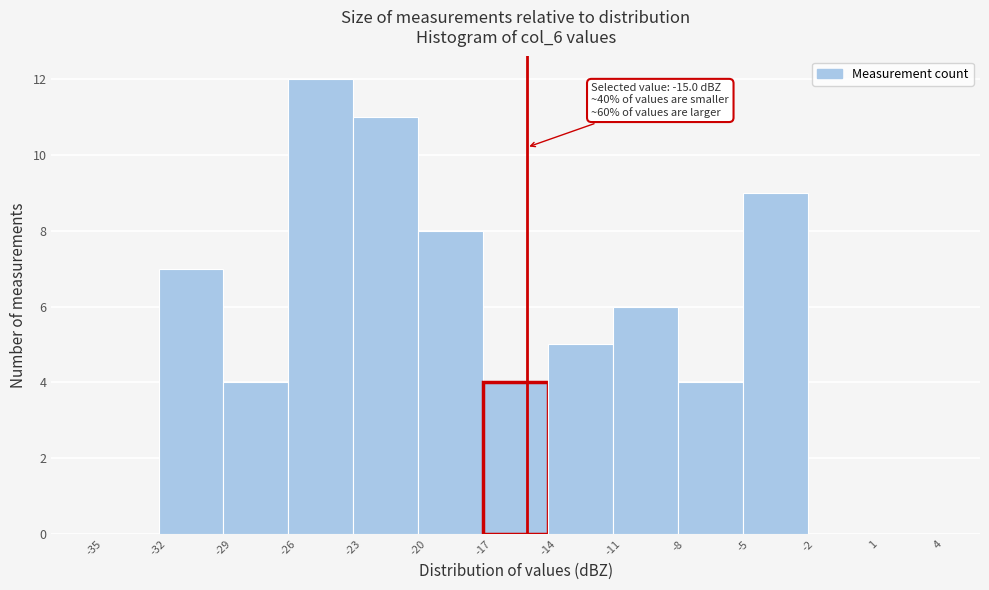

Over which range of the x-axis is the bar tallest?

-26 to -23